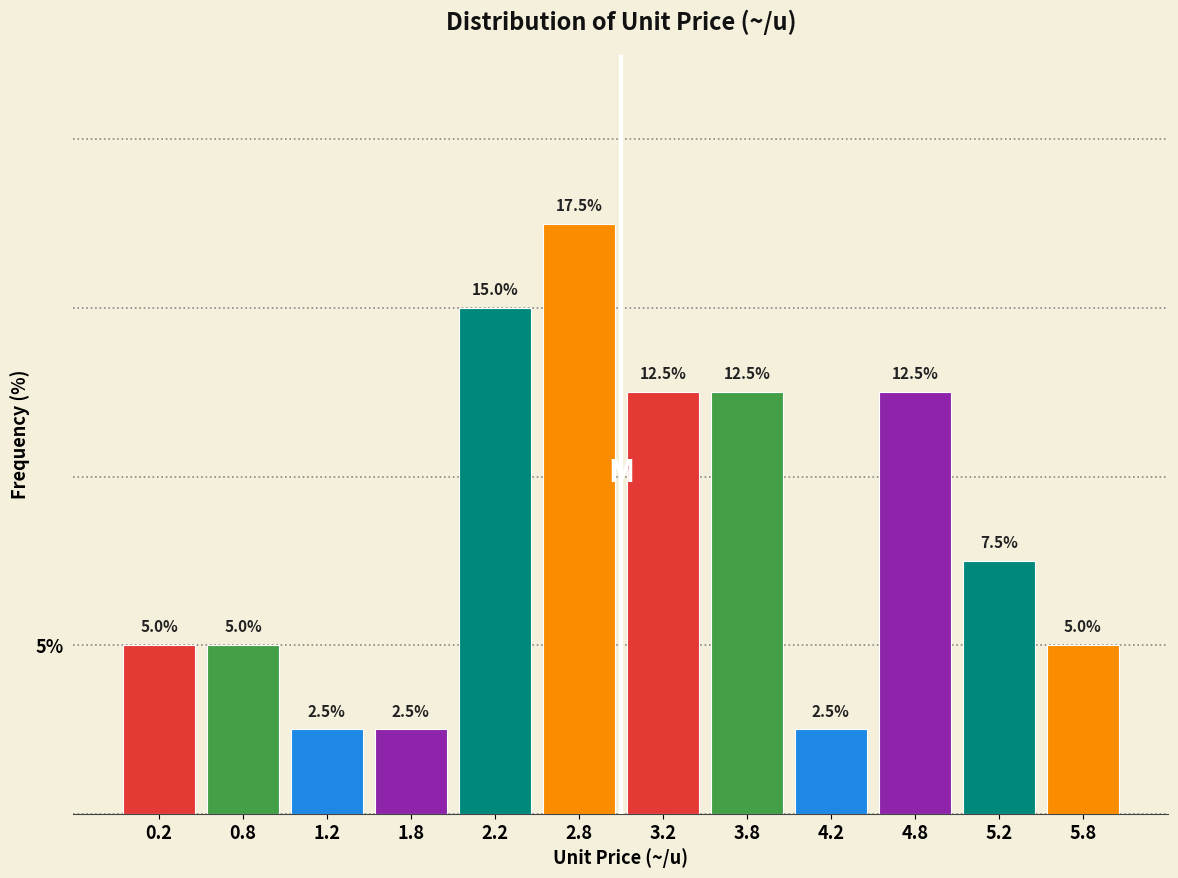

Which range on the x-axis has the tallest bar?

2.5 to 3.0